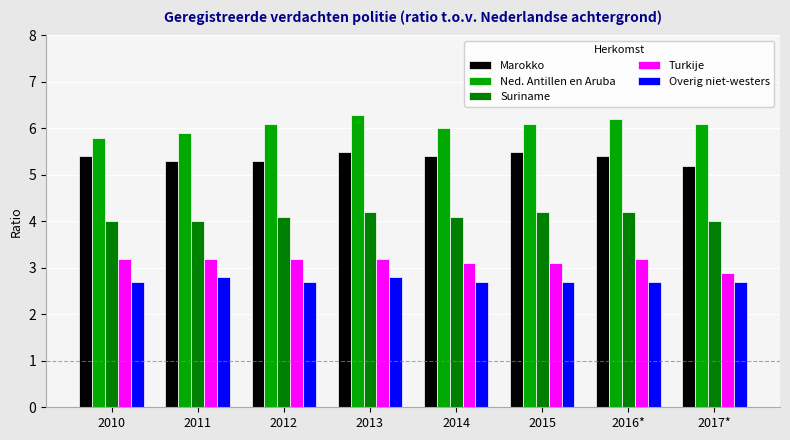

Is the value of Suriname at 2014 greater than the value of Turkije at 2015?

Yes